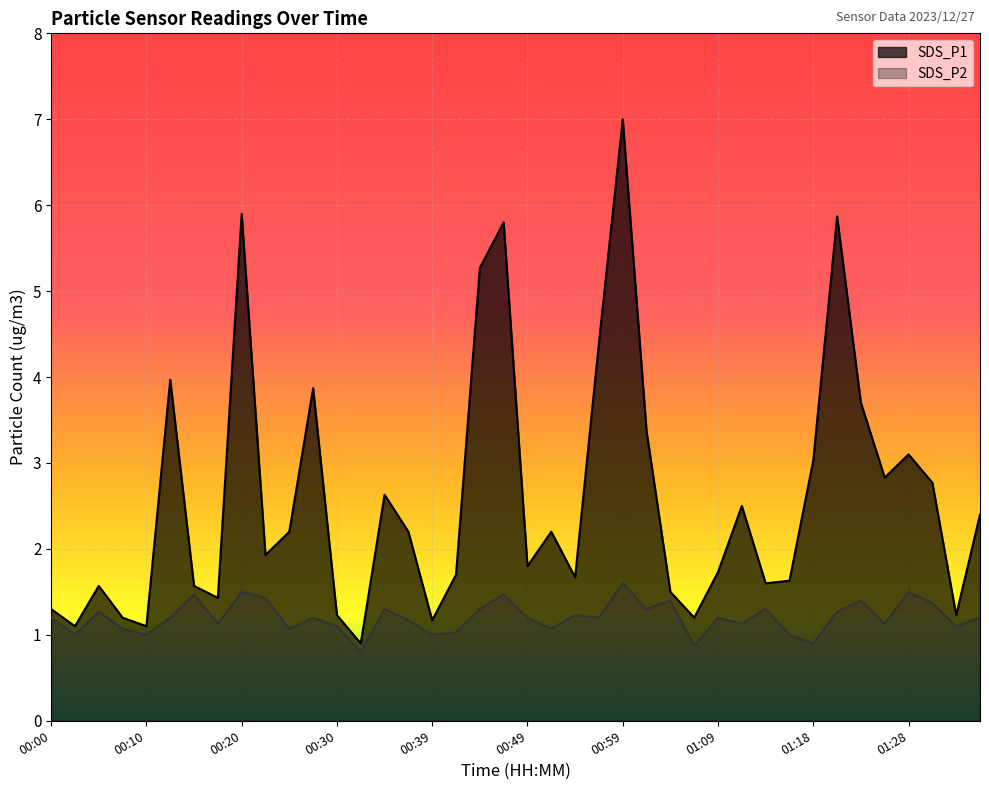

What is the highest value of the SDS_P2 series?

1.6